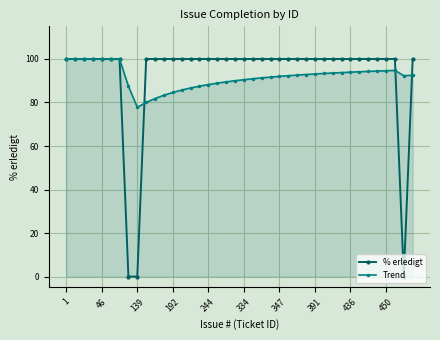

What is the maximum value shown in the chart?

100.0